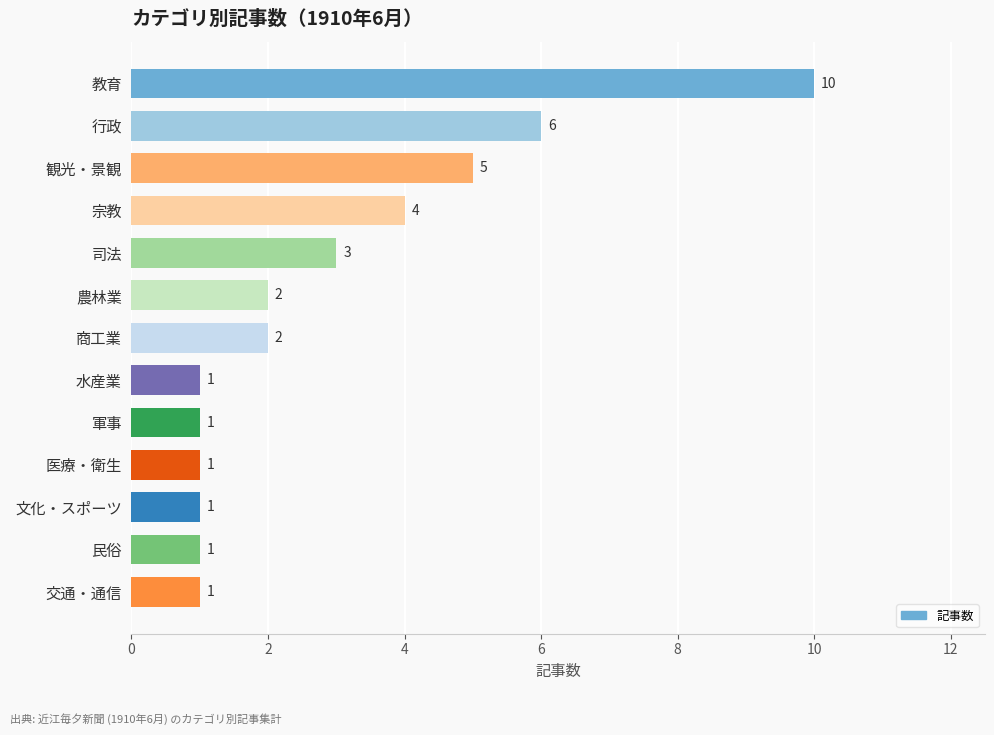

Reading bottom to top, what are all the values shown in this chart?

交通・通信=1	民俗=1	文化・スポーツ=1	医療・衛生=1	軍事=1	水産業=1	商工業=2	農林業=2	司法=3	宗教=4	観光・景観=5	行政=6	教育=10